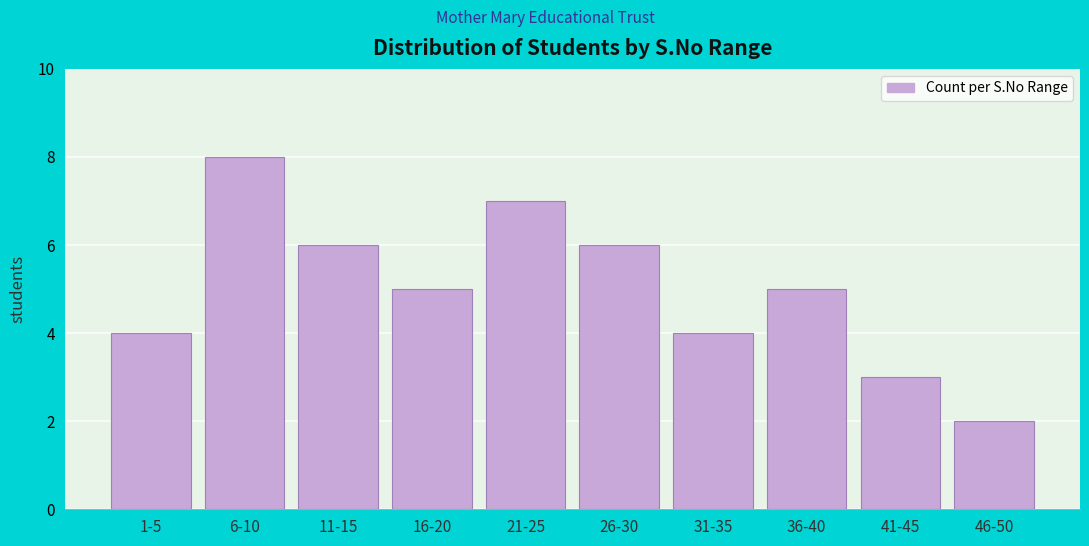

Reading left to right, list all the values displayed in this chart.

1-5=4	6-10=8	11-15=6	16-20=5	21-25=7	26-30=6	31-35=4	36-40=5	41-45=3	46-50=2